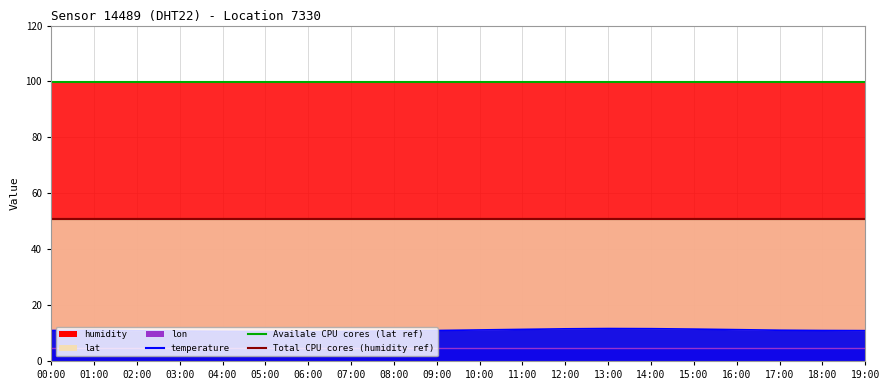

Read the temperature value at 11:00.

11.3